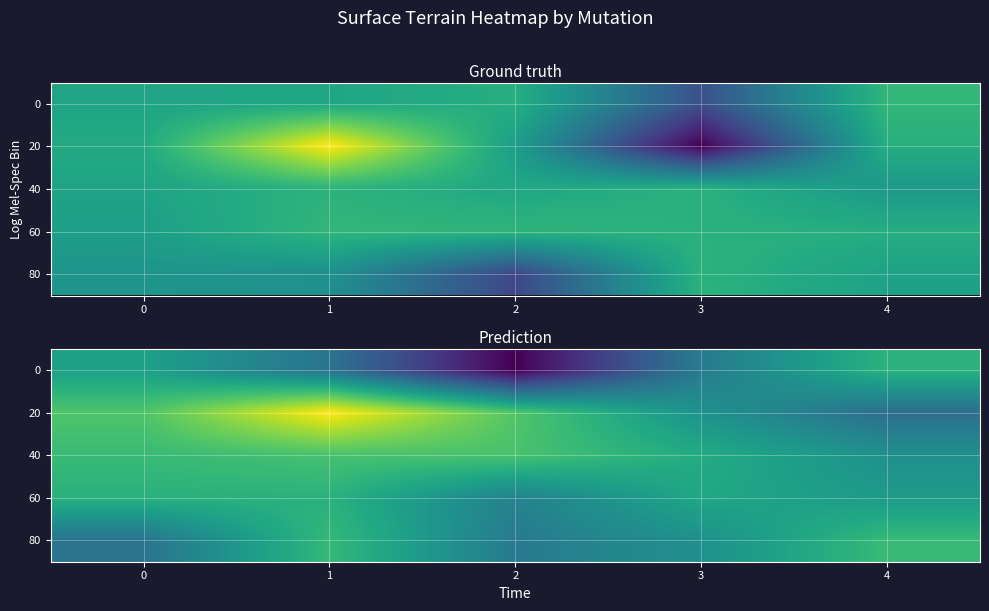

At how many categories does at least one series exceed 9?

5